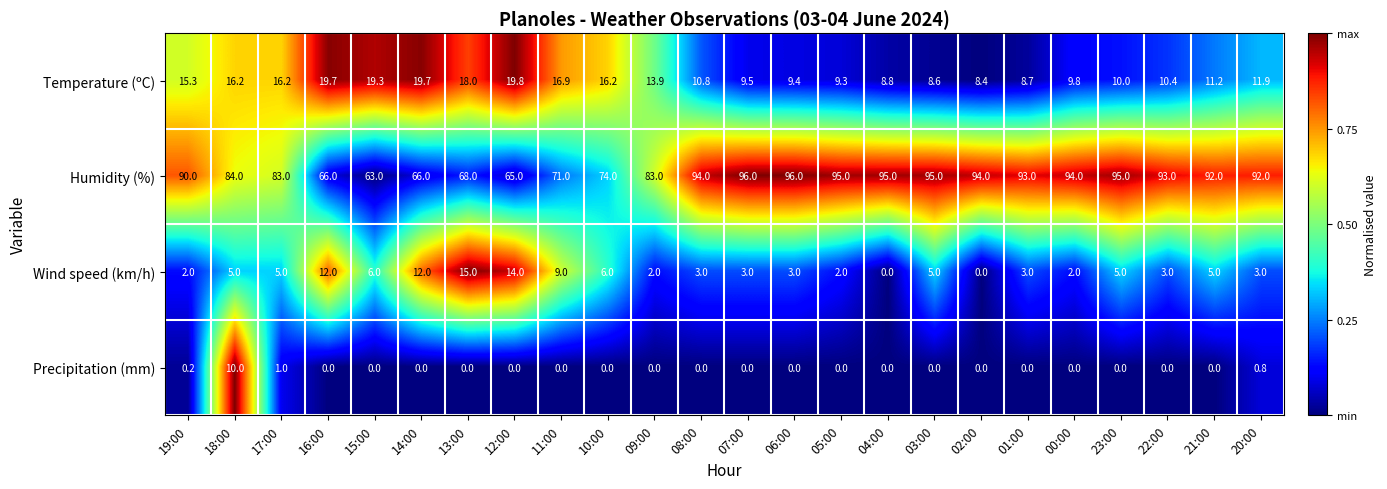

What is the greatest value displayed?

96.0